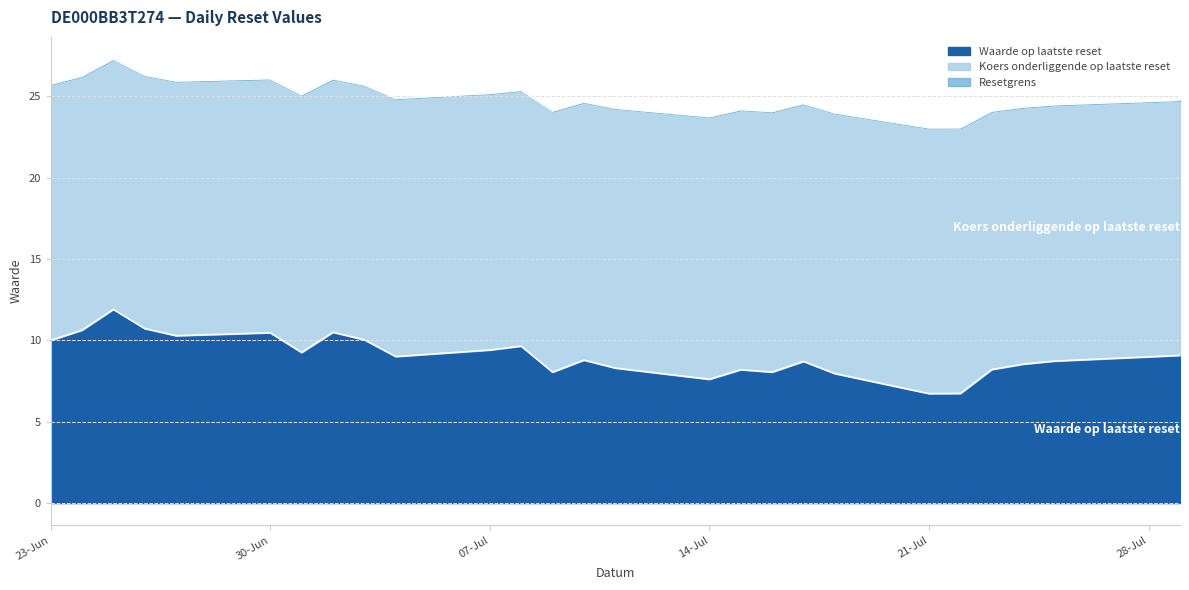

Between 2025-07-28 and 2025-07-29, which is larger?

2025-07-29